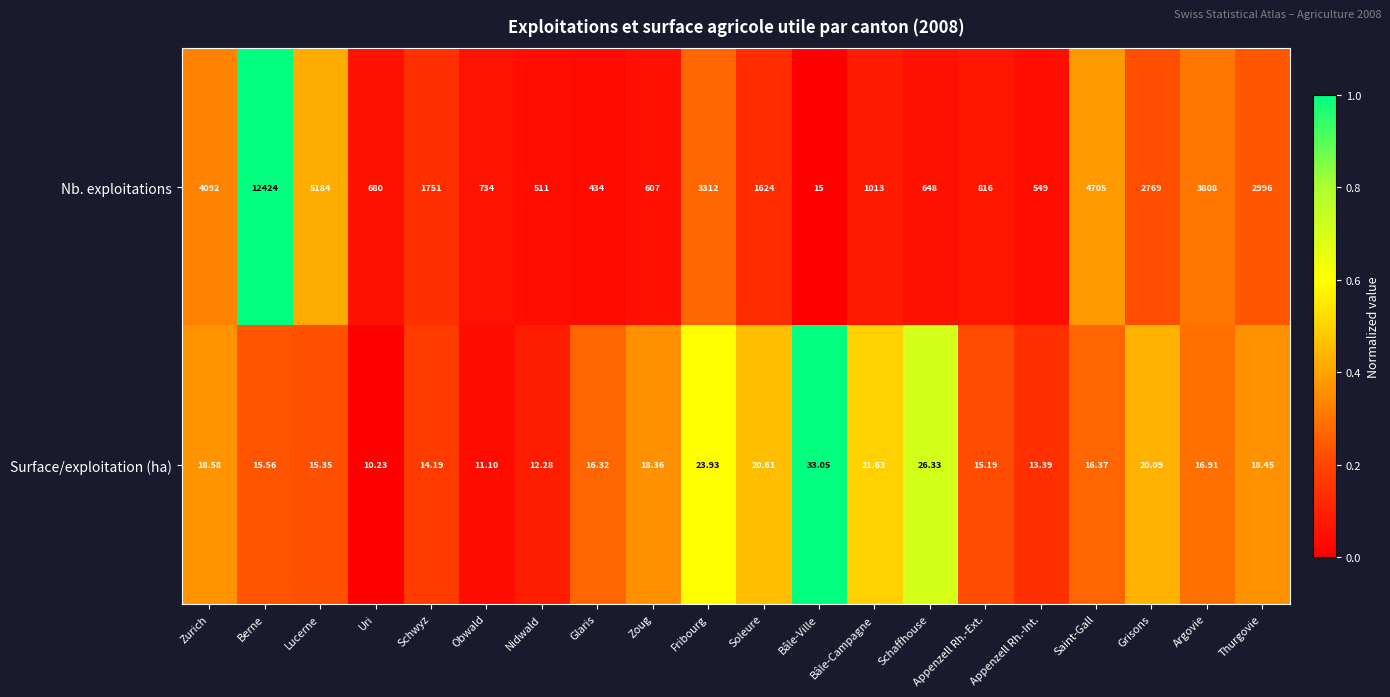

Which series has the widest spread of values?

Nb. exploitations